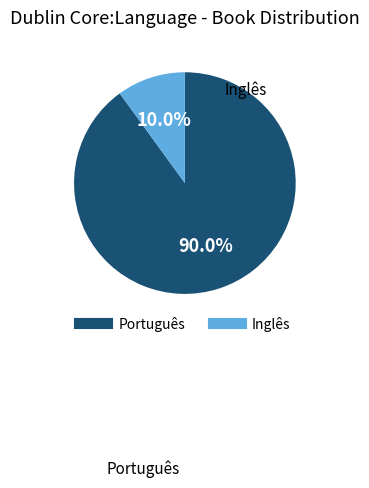

Does any single category account for the majority?

Yes